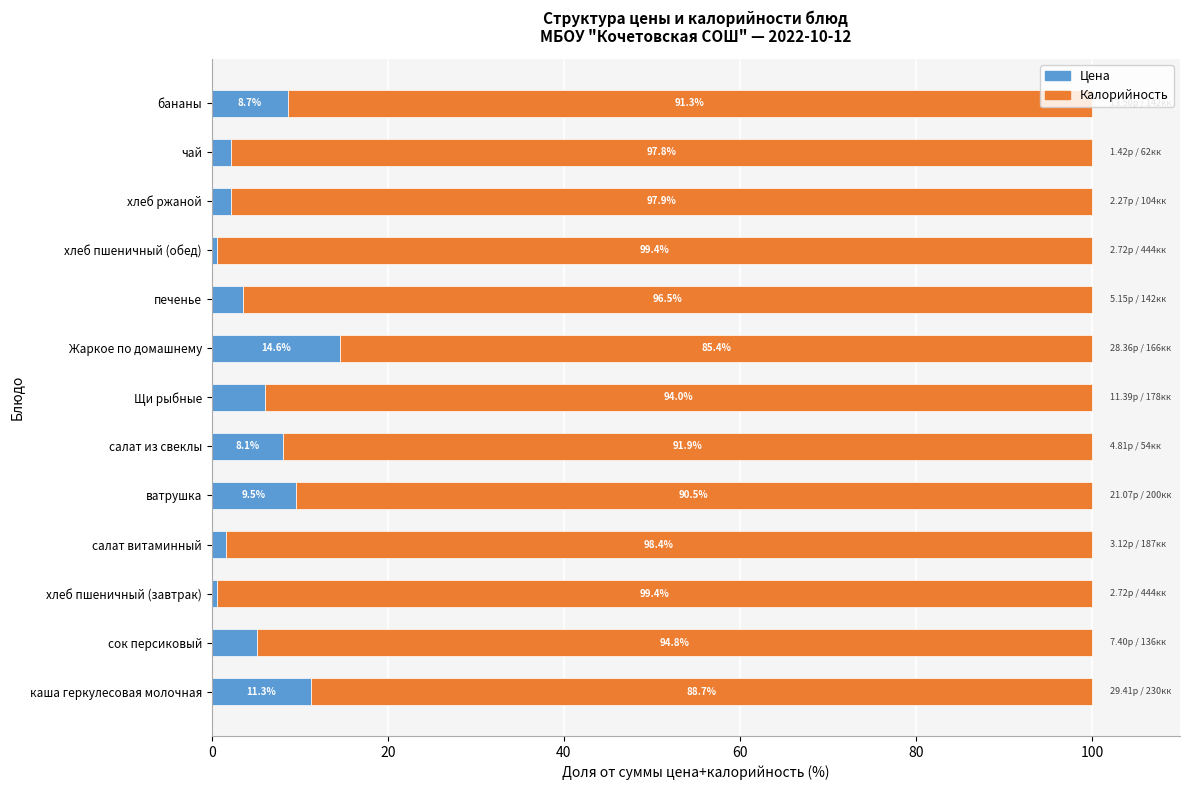

What is the total value across all series at сок персиковый?

100.0